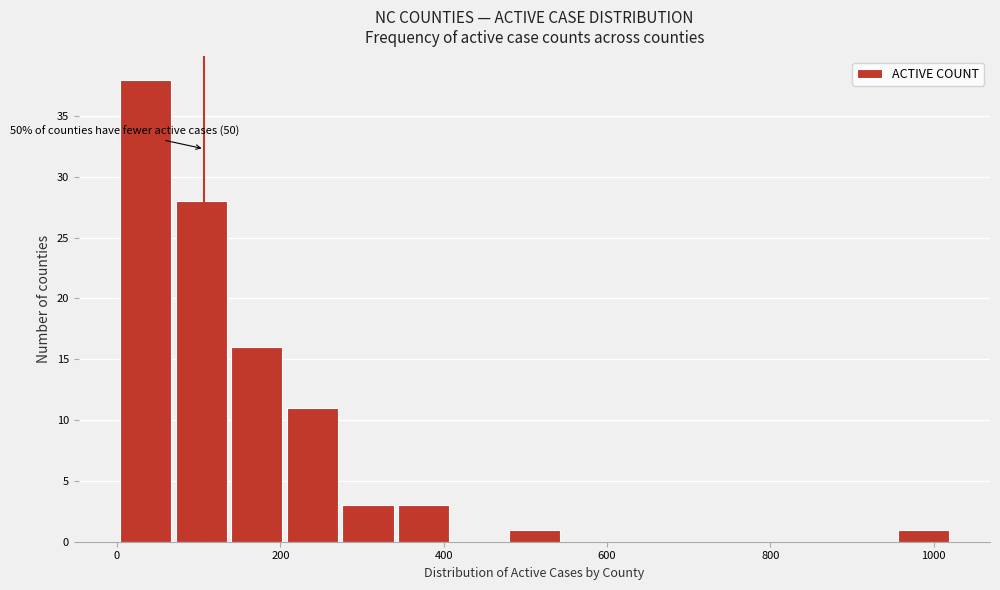

Around what value on the x-axis is the tallest bar? Give the approximate position of its centre, as read against the axis.

40